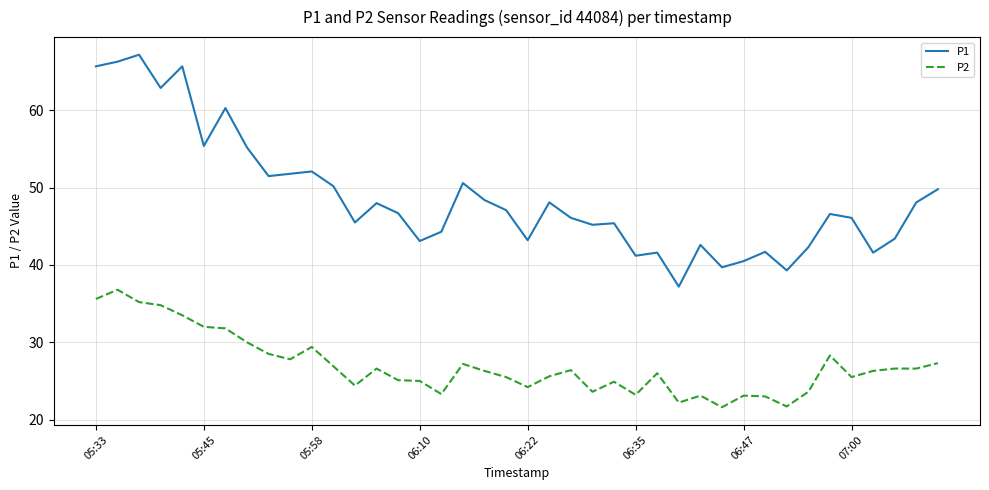

Which series has the largest range (max minus min)?

P1